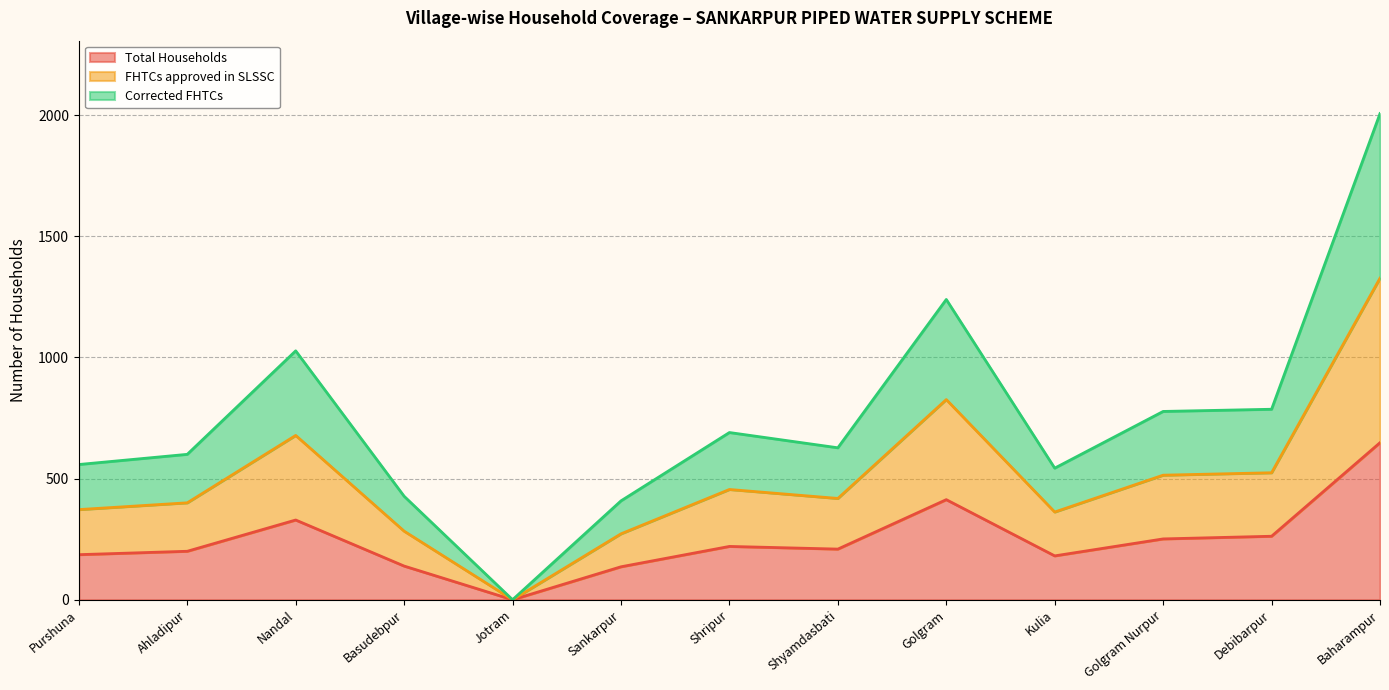

Rank the series by their maximum value, from lowest to highest.

Total Households, Corrected FHTCs, FHTCs approved in SLSSC